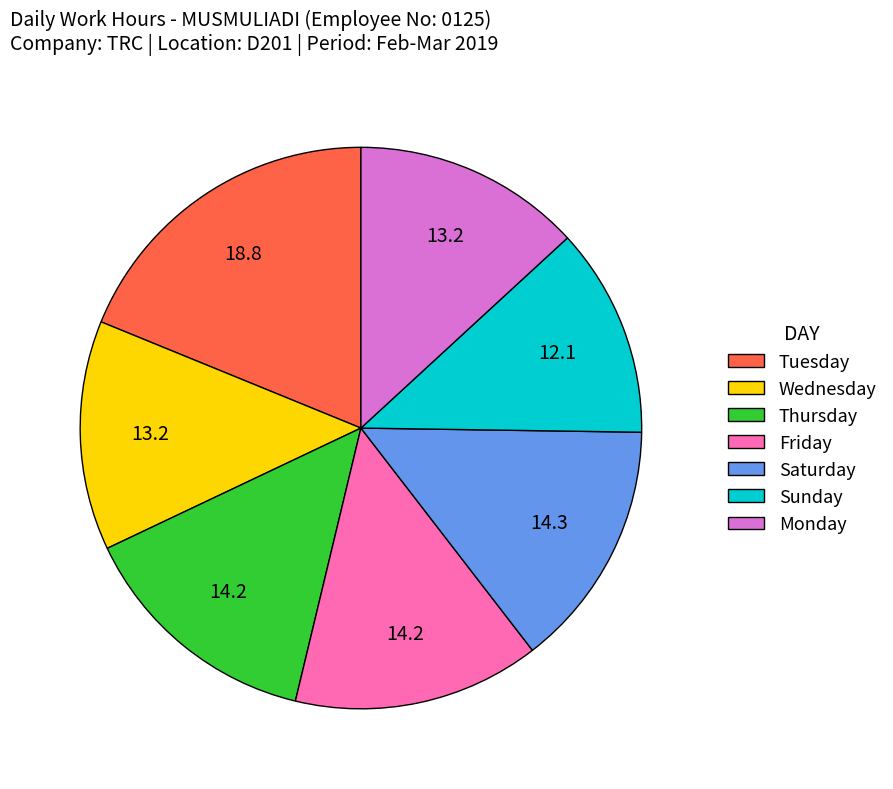

True or false: Monday accounts for 13% of the total.

True